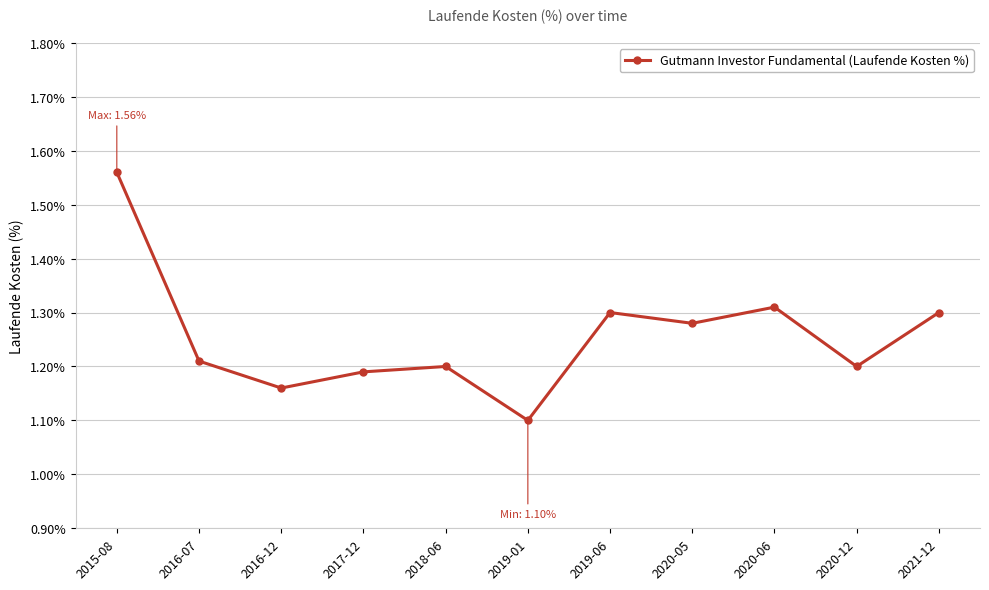

How many points are lower than both their immediate neighbors (excluding endpoints)?

4